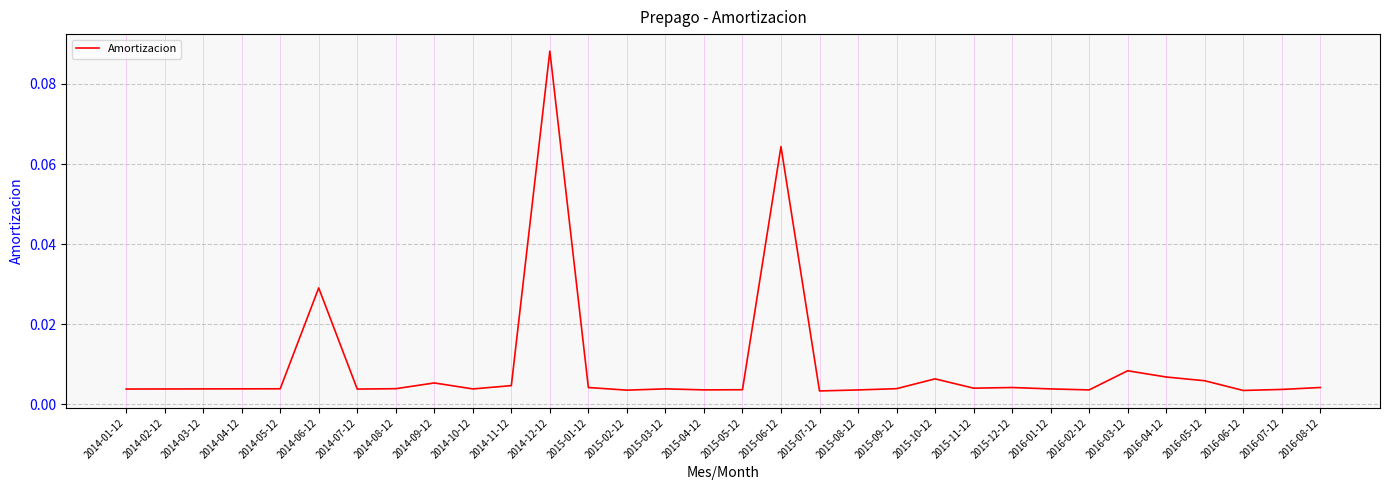

At which category does the chart reach its peak across all series?

2014-12-12